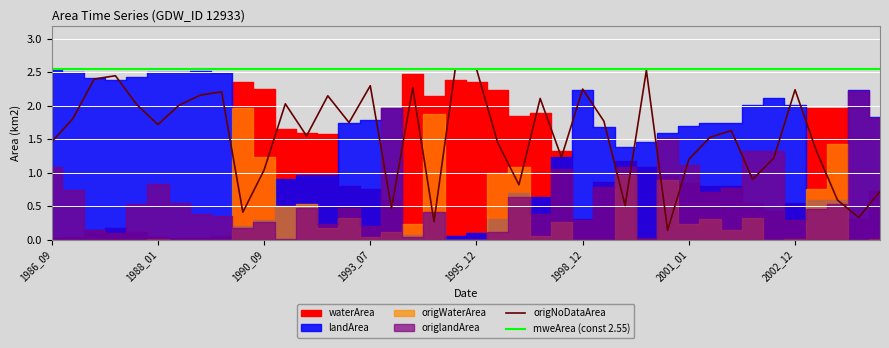

What is the sum of the mweArea (const 2.55) values at 1995_12 and 37?

5.1